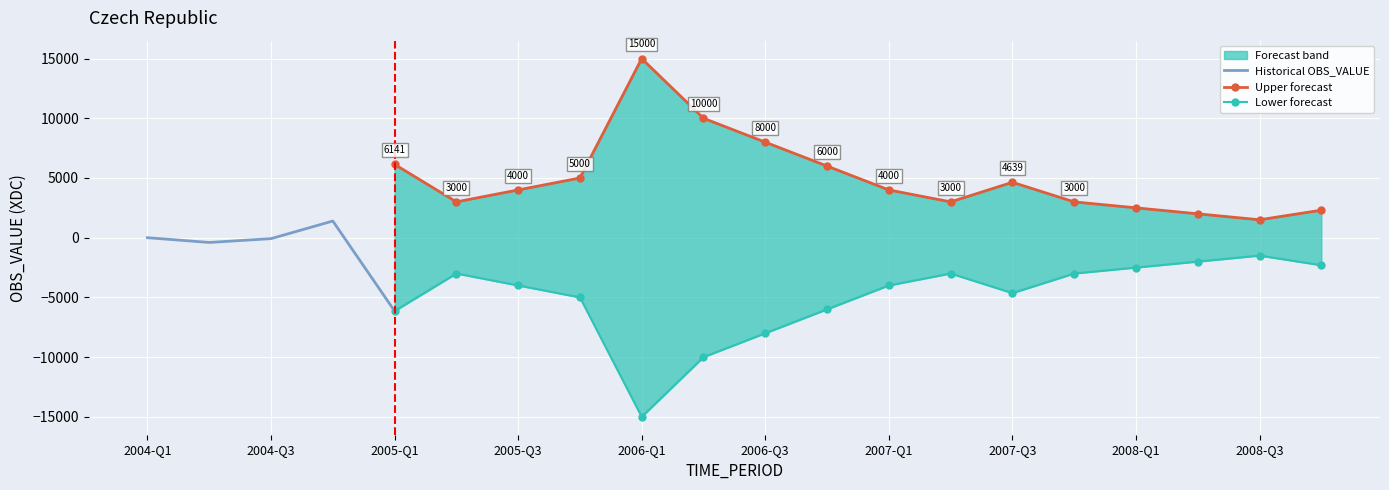

How many lines are shown in the chart?

3